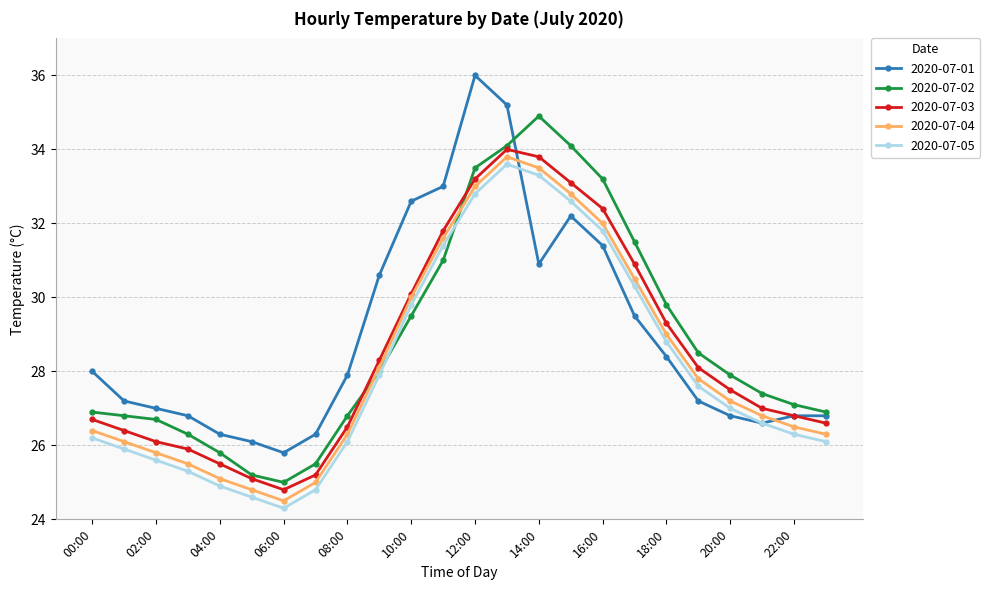

What is the maximum value for 2020-07-01?

36.0